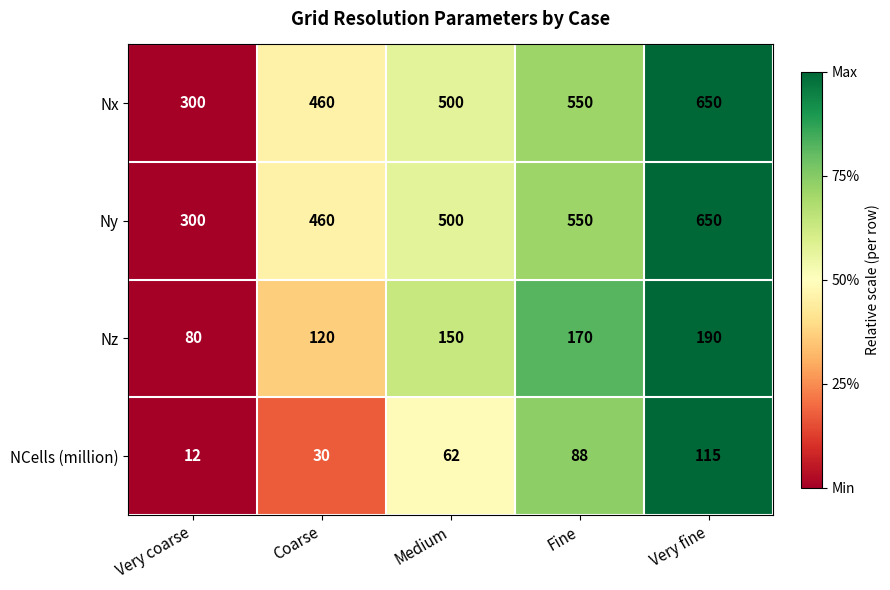

How many NCells (million) values are between 30 and 88?

3